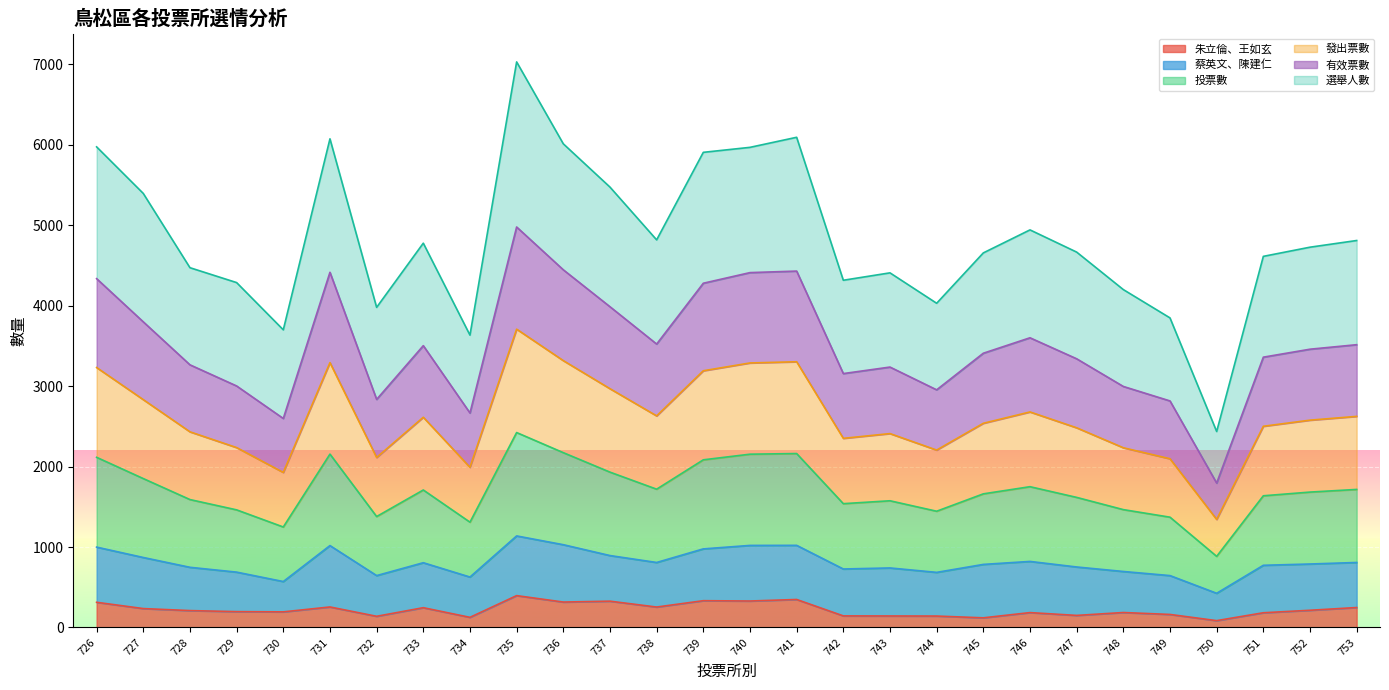

True or false: 有效票數 and 投票數 intersect in this chart.

False